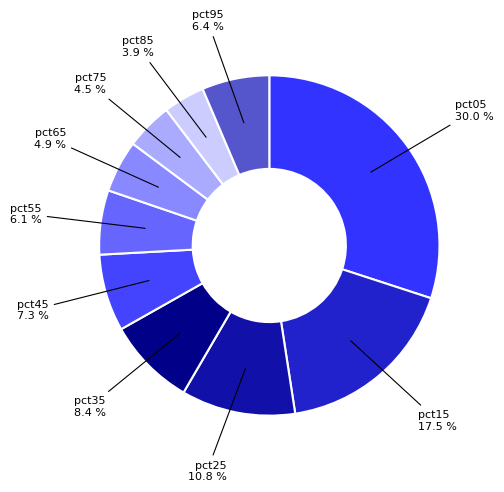

Which category has the smallest portion of the pie?

pct85